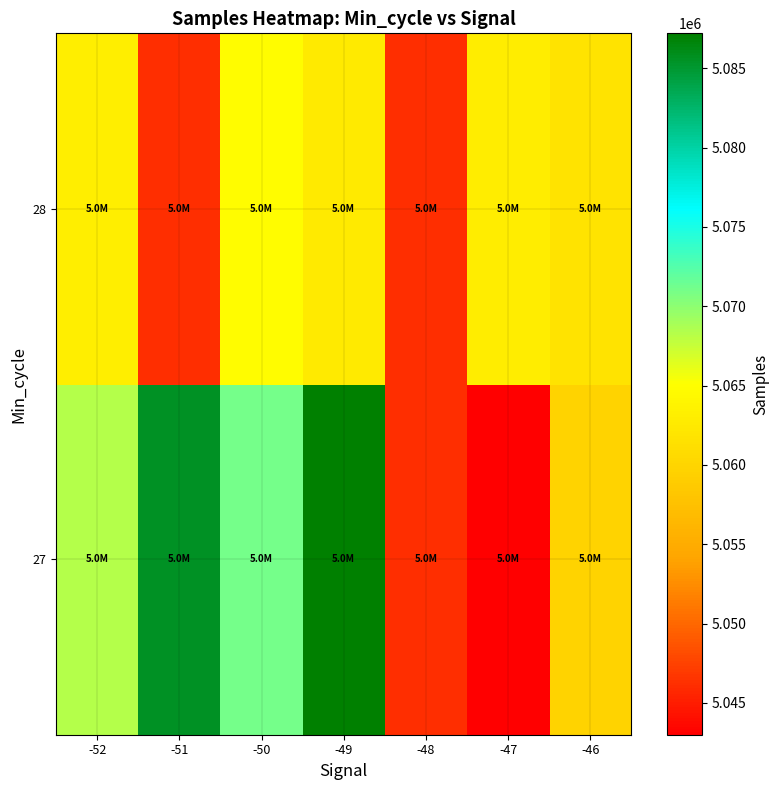

What is the spread (max minus min) of values at -52?

5146